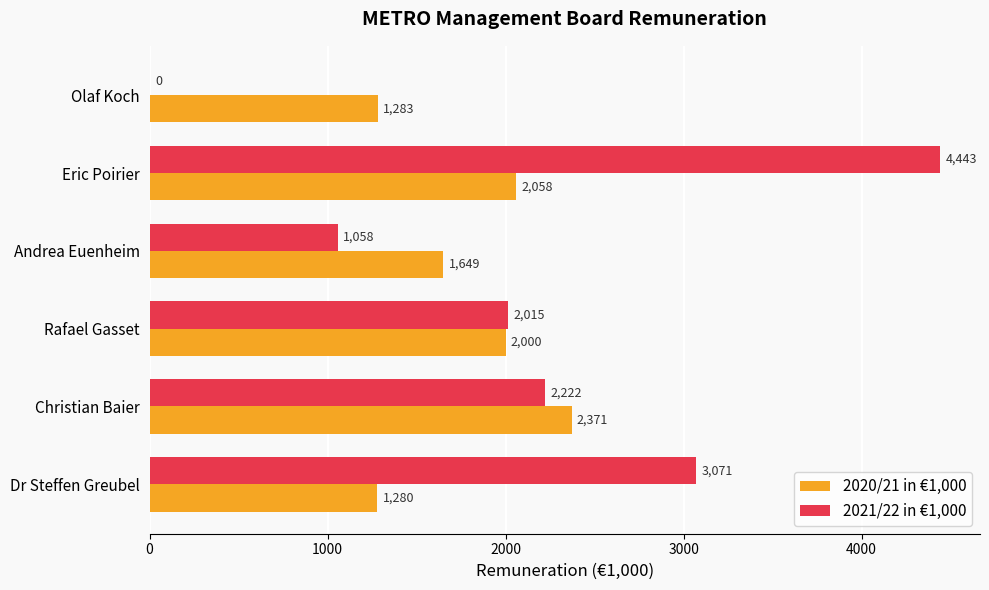

True or false: 2021/22 in €1,000 has a value of -2615 at Olaf Koch.

False